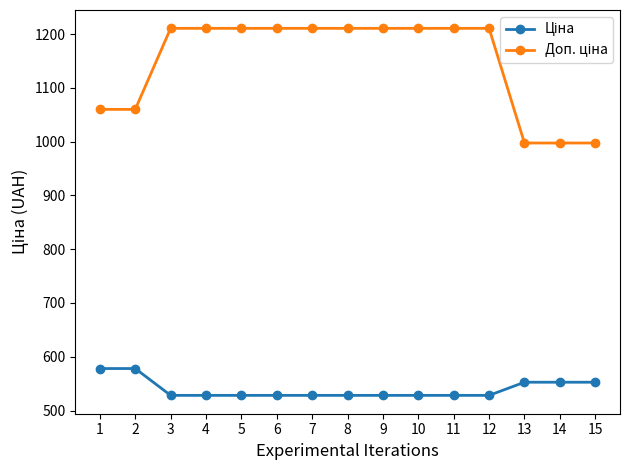

What is the total value across all series at 10?

1738.9